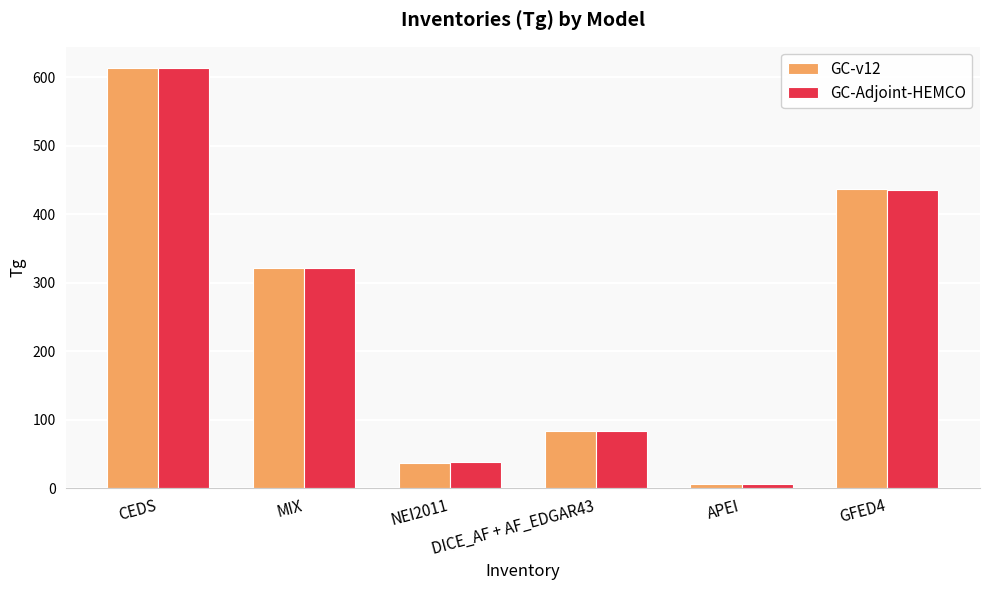

Reading left to right, transcribe all the data shown in this chart.

GC-v12: 613.6	321.2	35.8	83.4	6.1	437.1
GC-Adjoint-HEMCO: 613.9	321.7	37.7	83.0	6.2	435.9